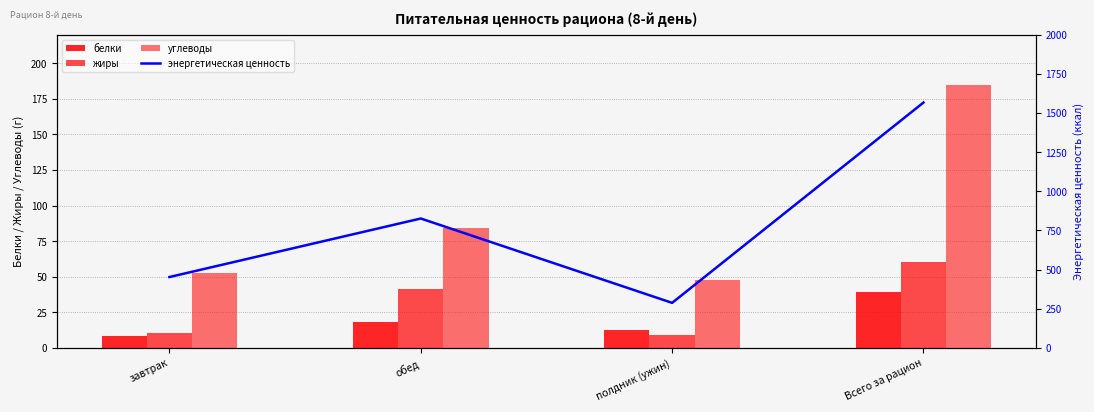

At полдник (ужин), list the series in order from largest to smallest.

энергетическая ценность, углеводы, белки, жиры